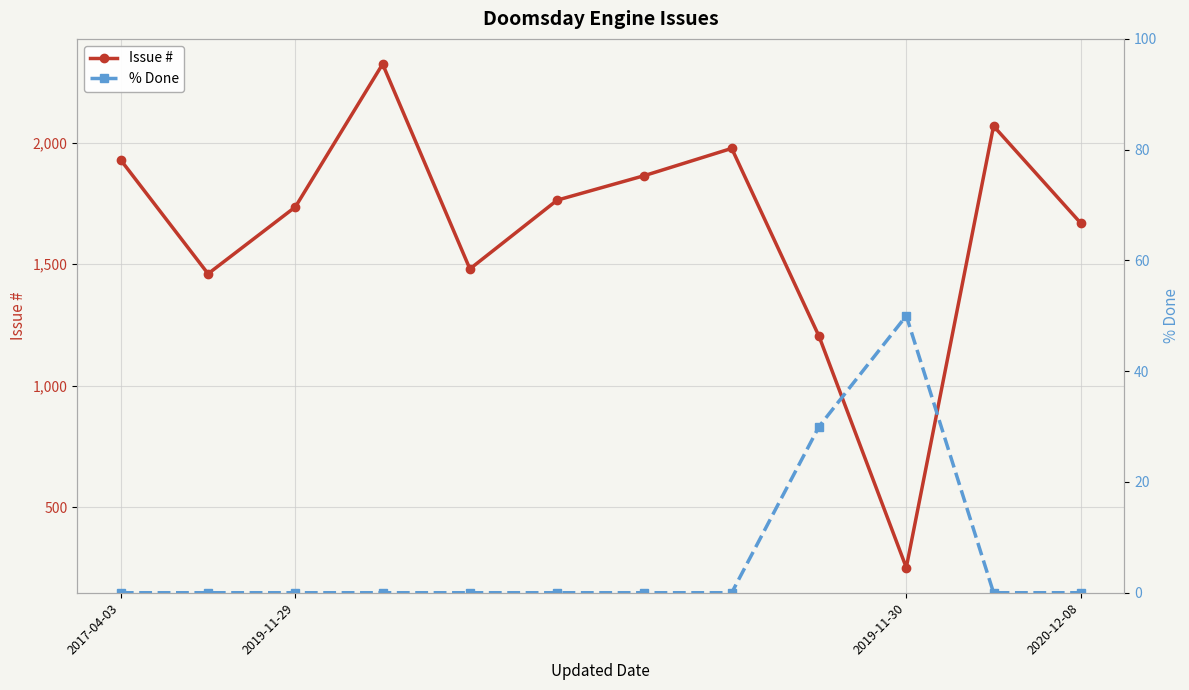

What is the value of the Issue # point at the 6th from the left?

1763